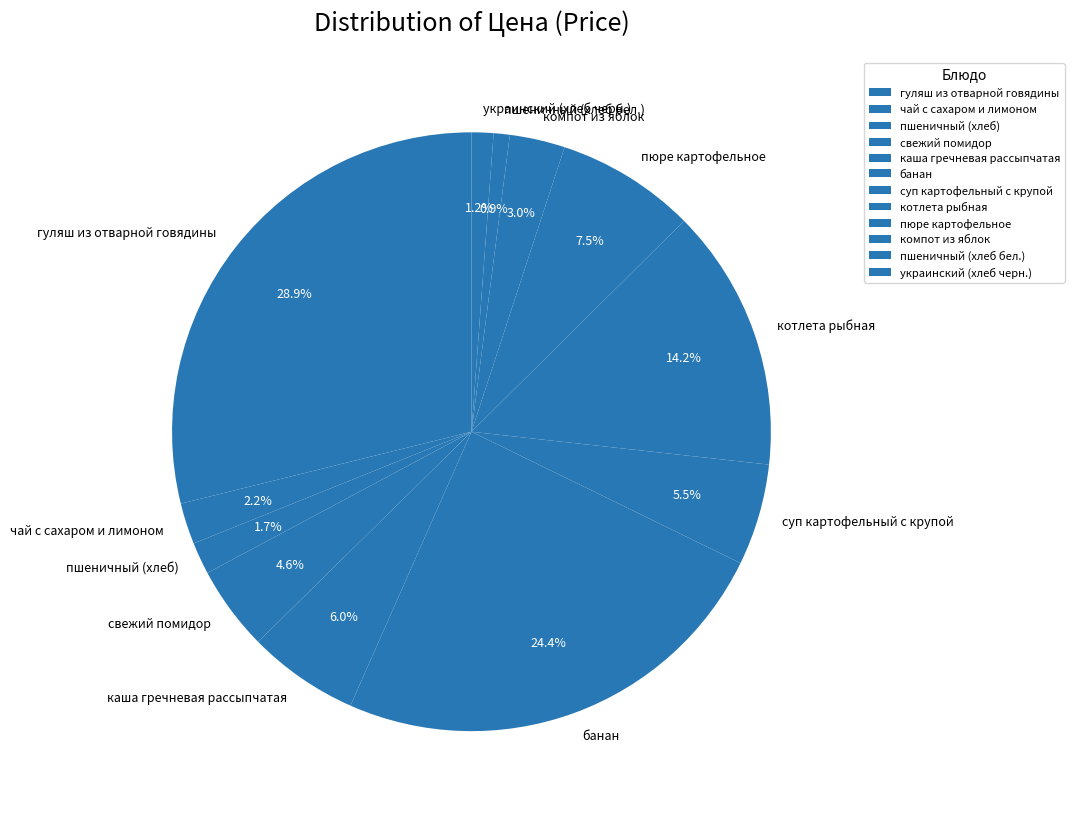

The гуляш из отварной говядины slice represents 29% of the pie. True or false?

True